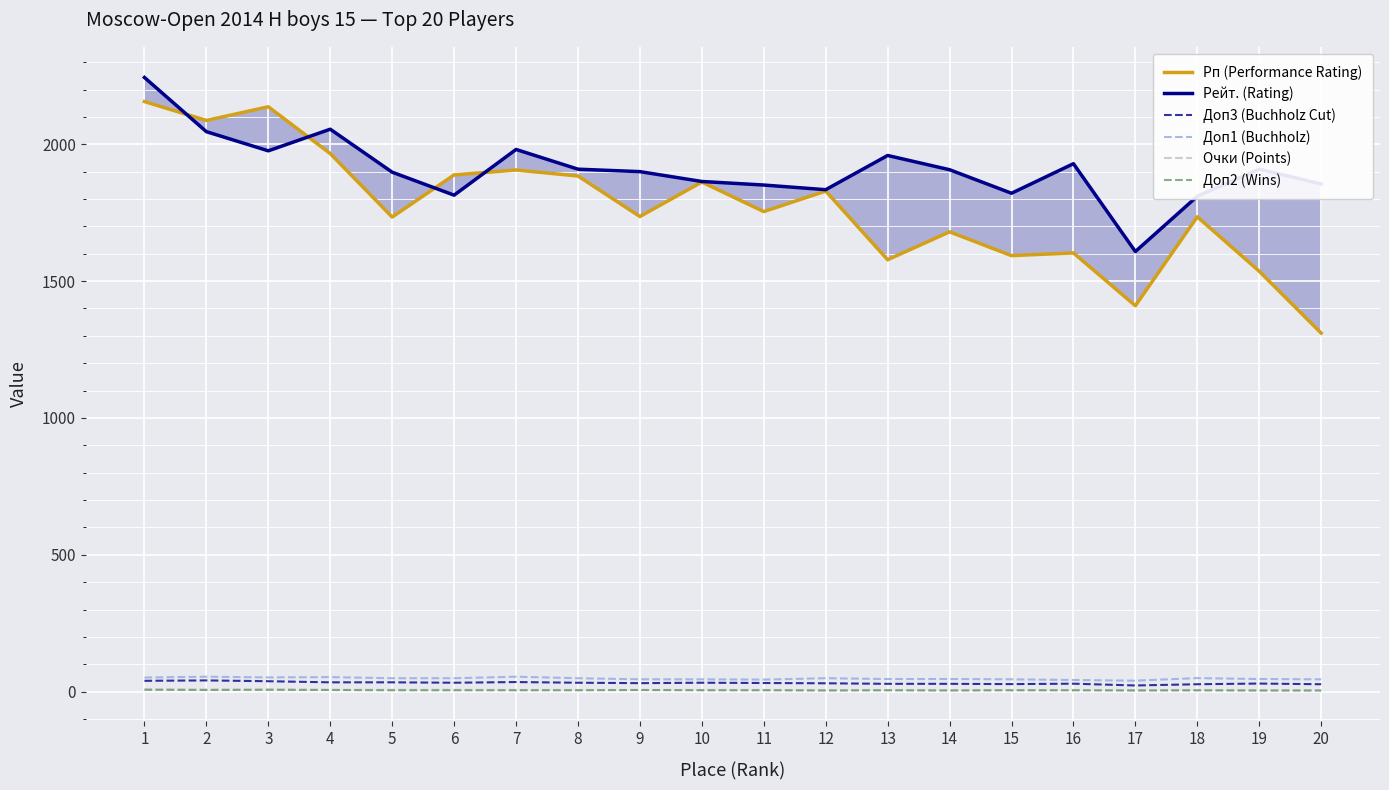

The value of Рп (Performance Rating) at 10 is 474.5. True or false?

False